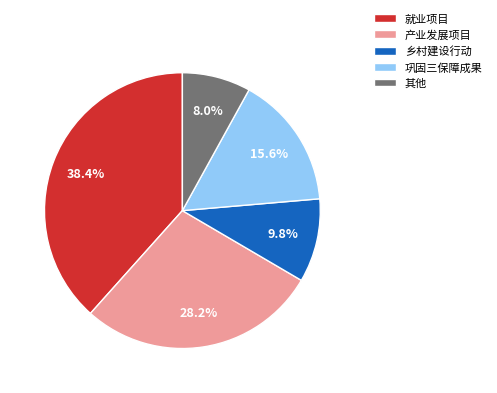

How many segments does this pie chart have?

5